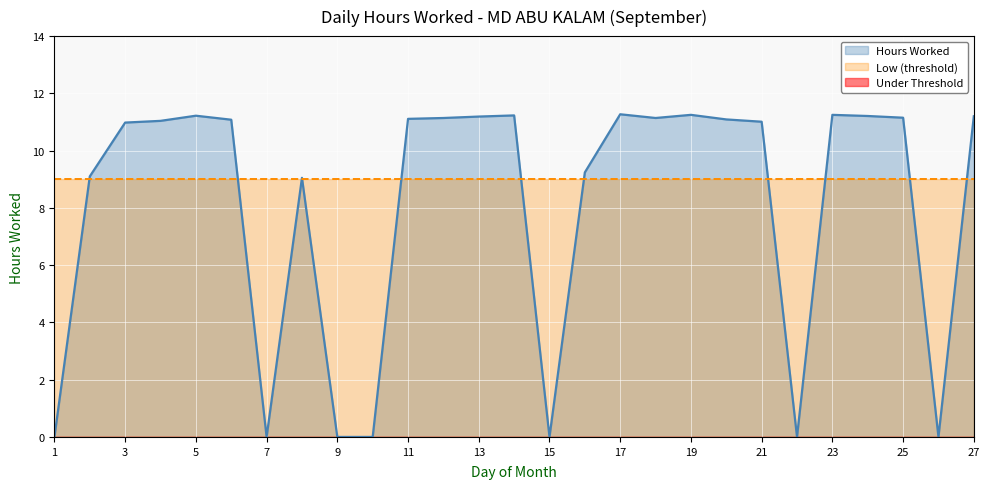

Is it true that the value at 4 is 15.5?

False